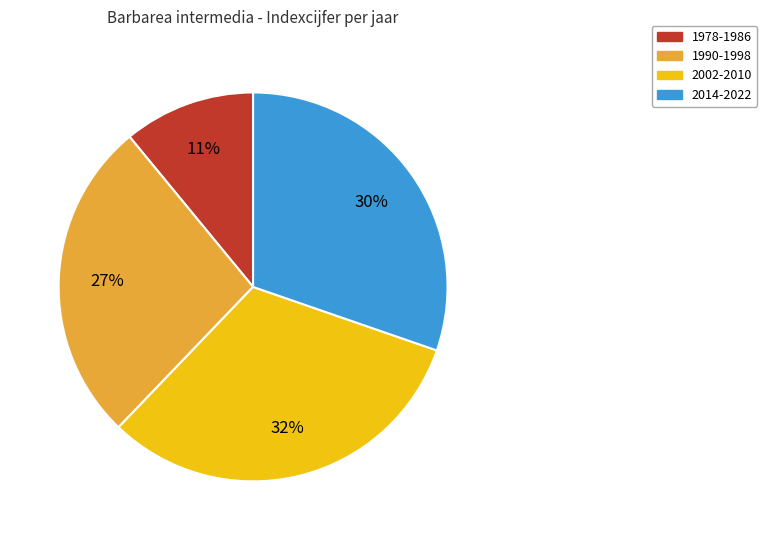

To the nearest percent, what is the difference between the largest and smallest slice percentages?

21%